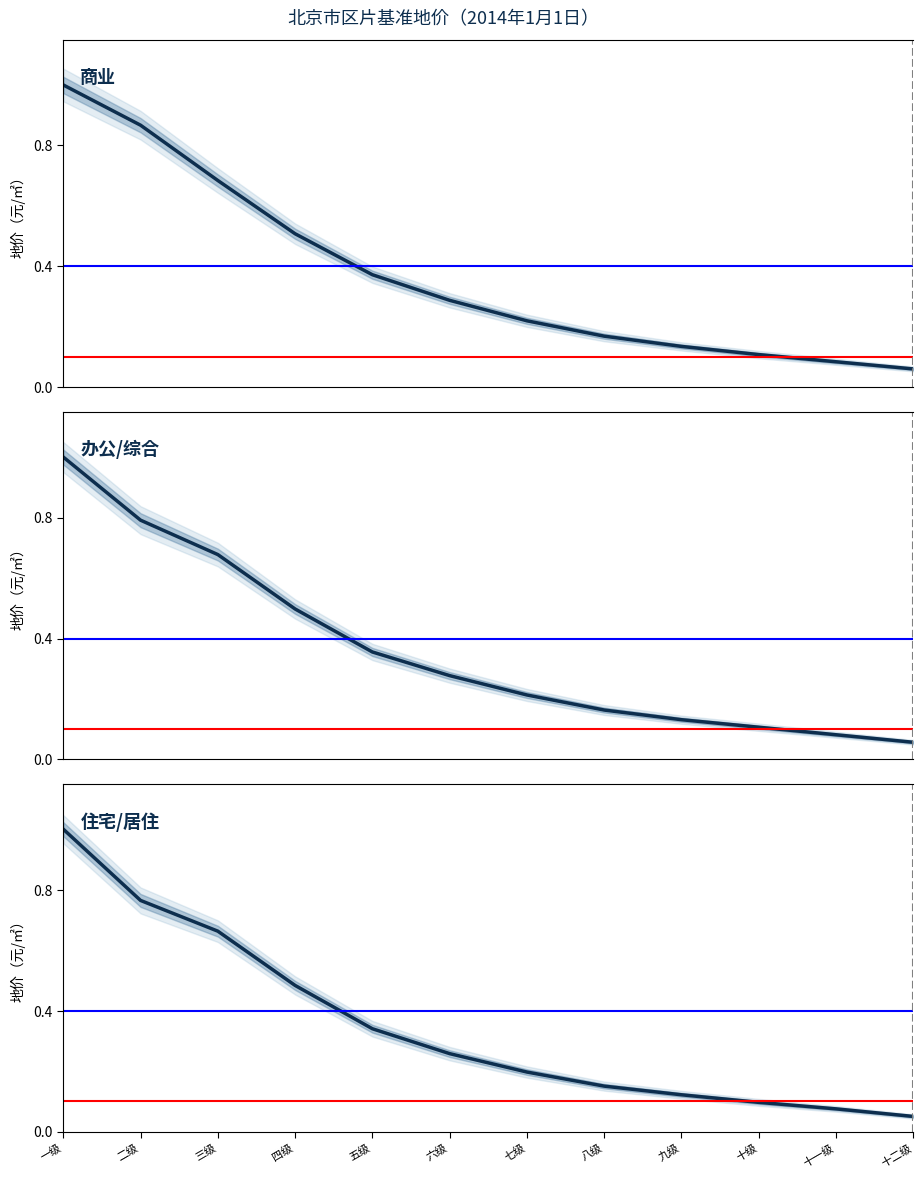

Which series has the widest spread of values?

住宅/居住